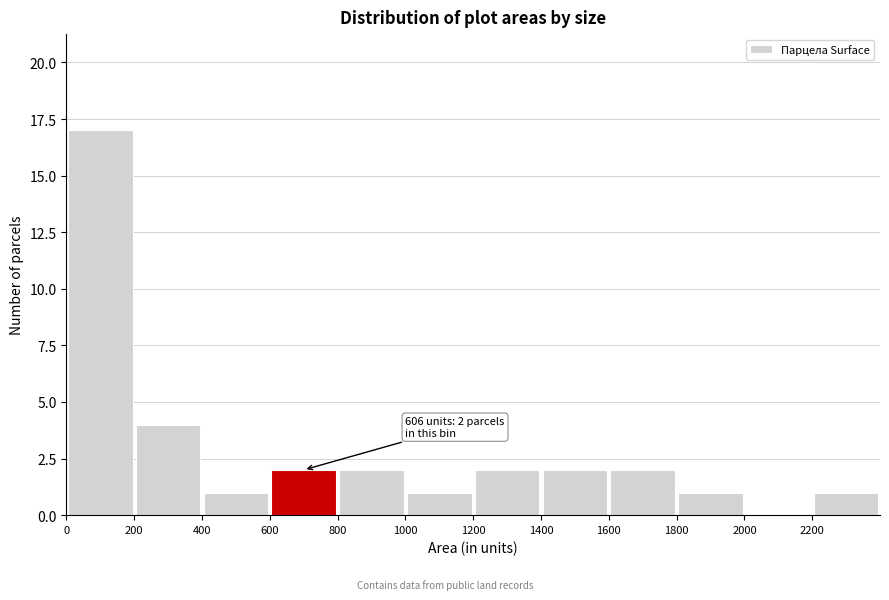

Which range on the x-axis has the tallest bar?

0 to 200